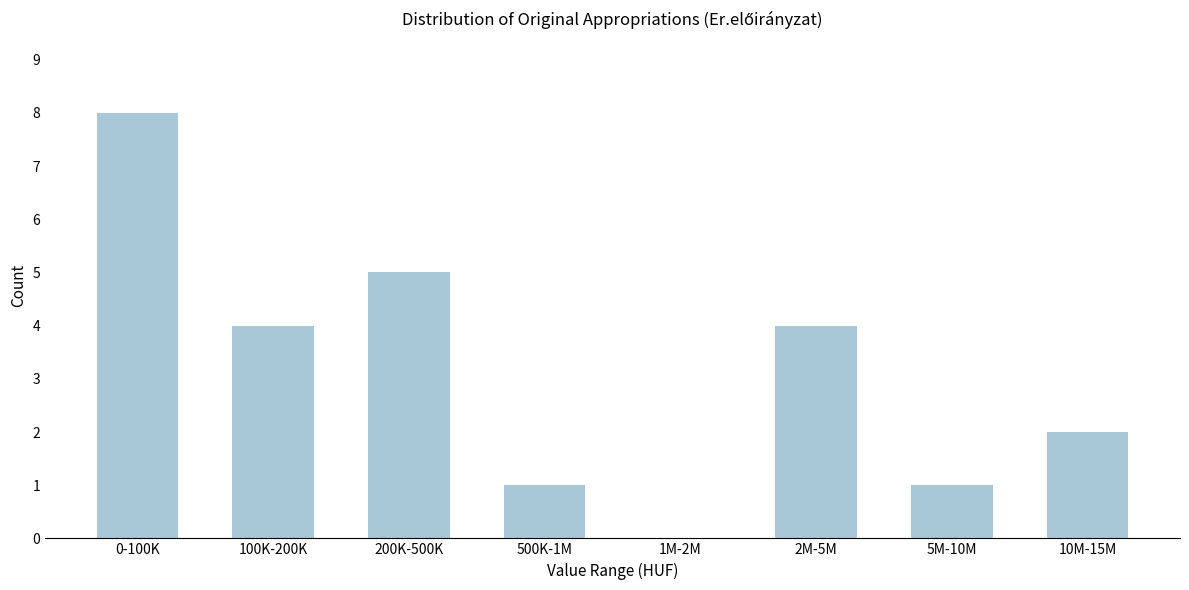

Reading right to left, transcribe all the data shown in this chart.

10M-15M=2	5M-10M=1	2M-5M=4	1M-2M=0	500K-1M=1	200K-500K=5	100K-200K=4	0-100K=8